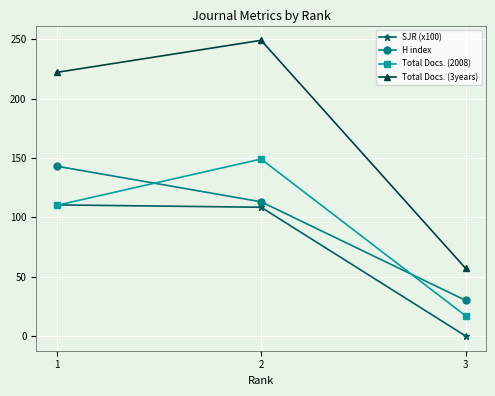

Reading left to right, transcribe all the data shown in this chart.

SJR (x100): 1=110.4	2=108.4	3=0.0
H index: 1=143.0	2=113.0	3=30.0
Total Docs. (2008): 1=110.0	2=149.0	3=17.0
Total Docs. (3years): 1=222.0	2=249.0	3=57.0